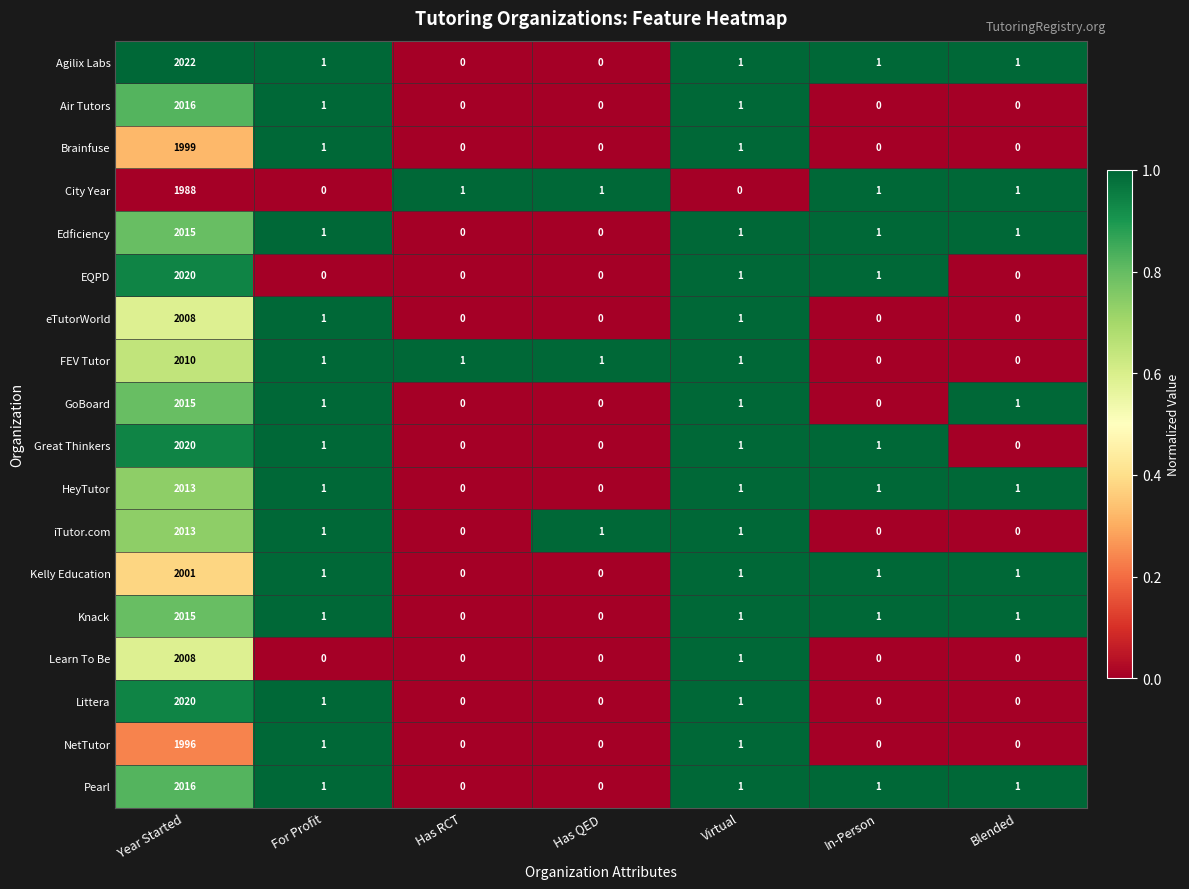

The Littera series shows 0 at In-Person. True or false?

True